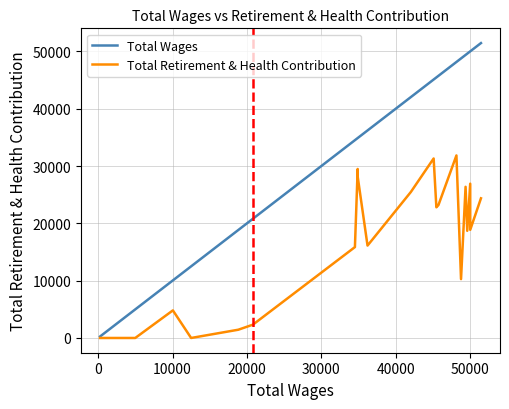

The Total Retirement & Health Contribution series shows 9959 at 10. True or false?

False